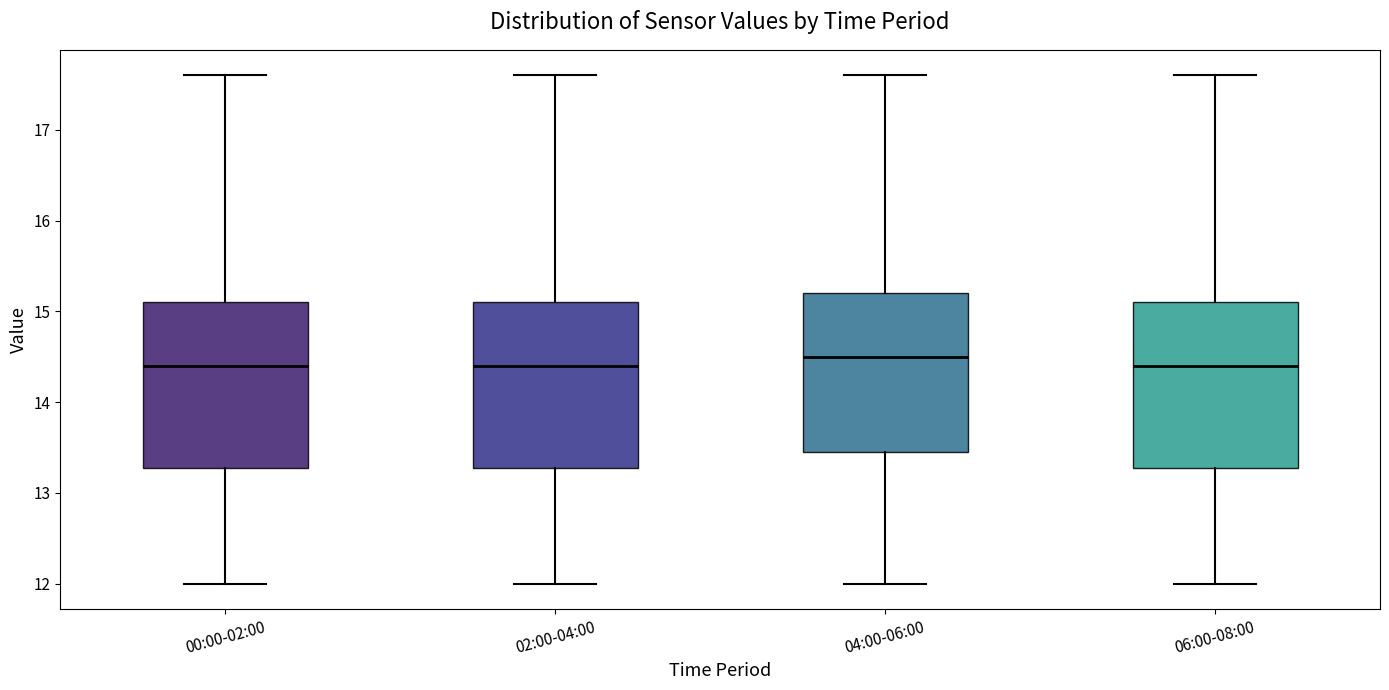

Reading left to right, read every box against the y-axis: the position of its median line, the range the box covers, and the ends of its whiskers. The values are not printed on the chart, so give them approximately, as read against the axis.

00:00-02:00: median 14.4, box 13.3 to 15.1, whiskers 12.0 to 17.6
02:00-04:00: median 14.4, box 13.3 to 15.1, whiskers 12.0 to 17.6
04:00-06:00: median 14.5, box 13.5 to 15.2, whiskers 12.0 to 17.6
06:00-08:00: median 14.4, box 13.3 to 15.1, whiskers 12.0 to 17.6